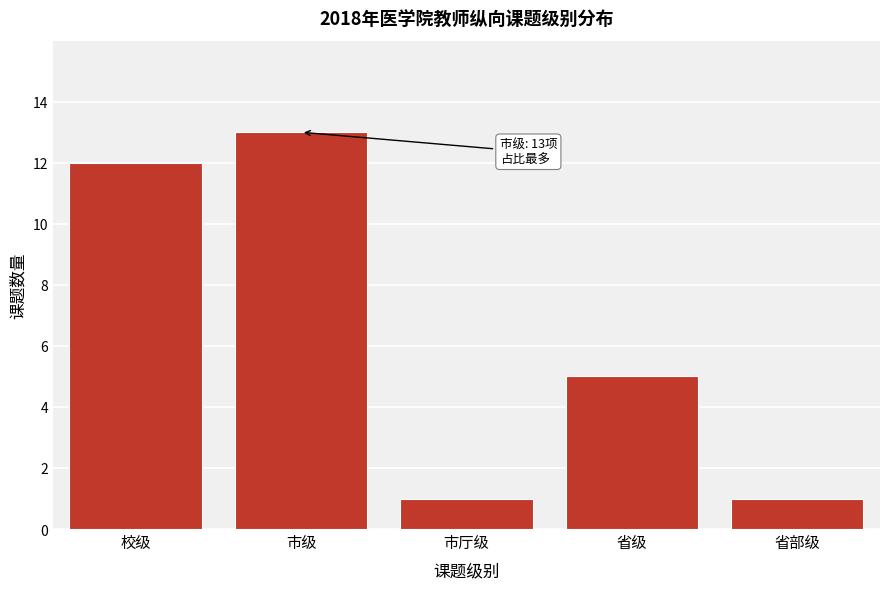

Reading right to left, transcribe all the data shown in this chart.

省部级=1	省级=5	市厅级=1	市级=13	校级=12